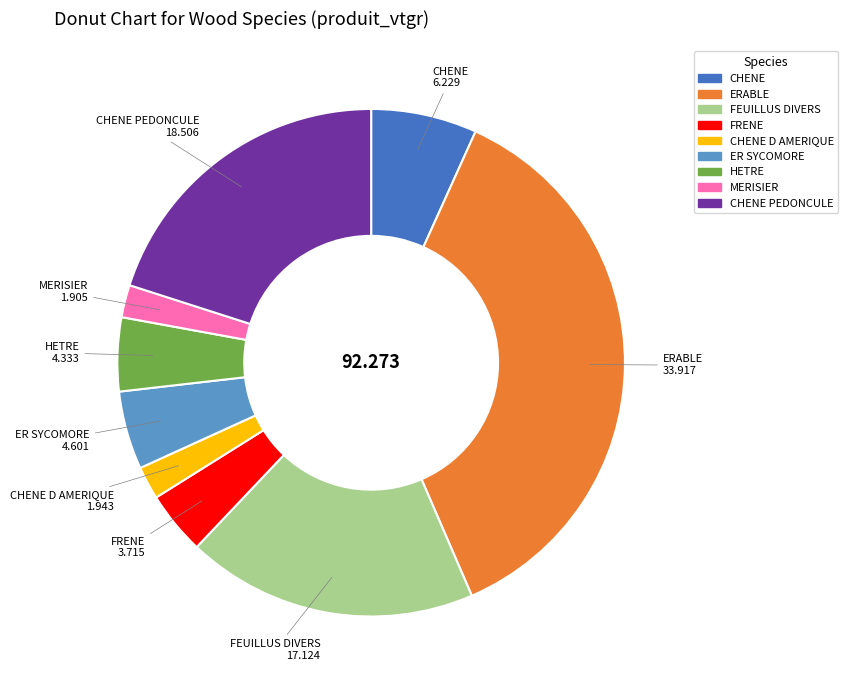

Is there any slice that represents more than half of the pie?

No